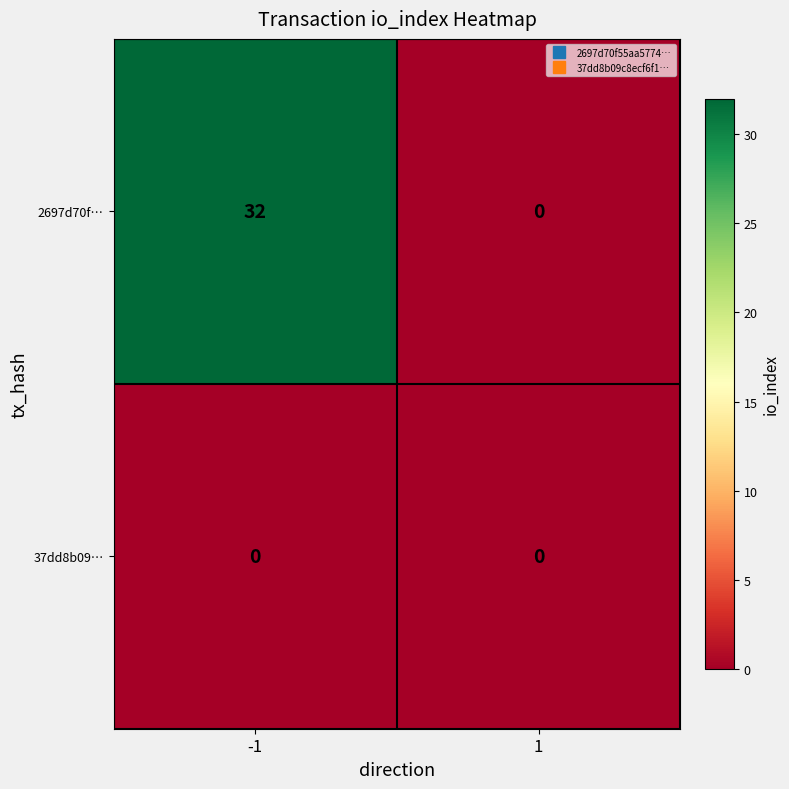

List the series in order of their overall mean, highest first.

2697d70f…, 37dd8b09…